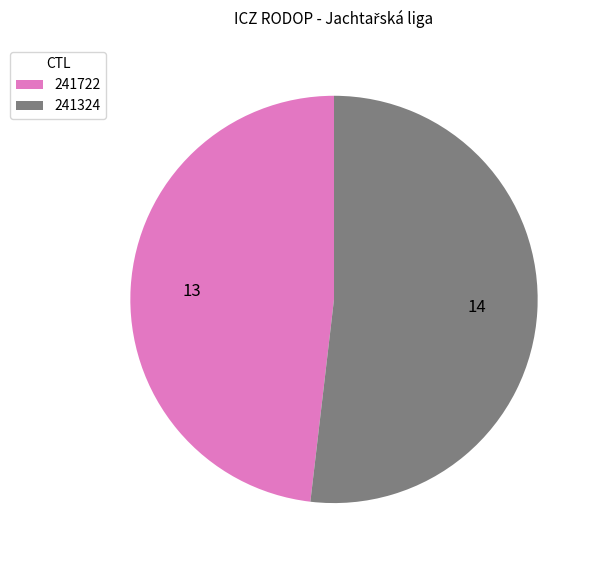

True or false: 241722 accounts for 39% of the total.

False